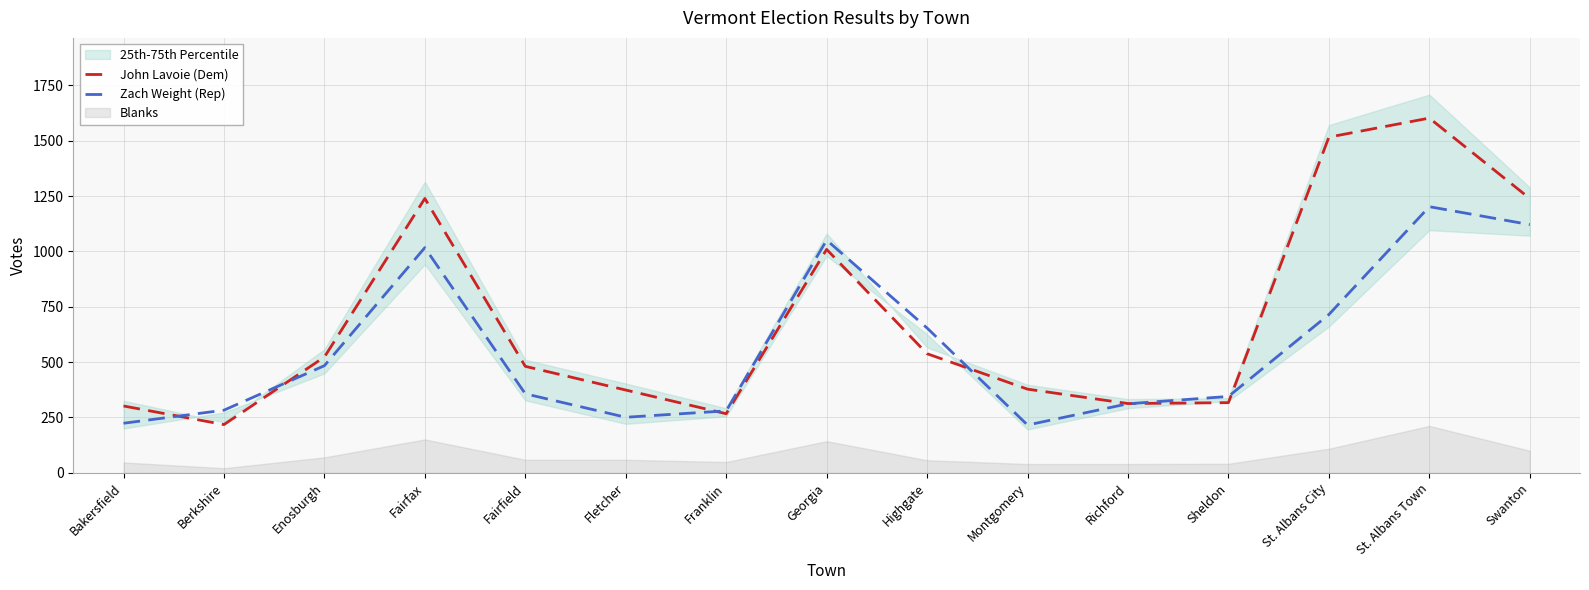

What position from the right is Franklin?

9